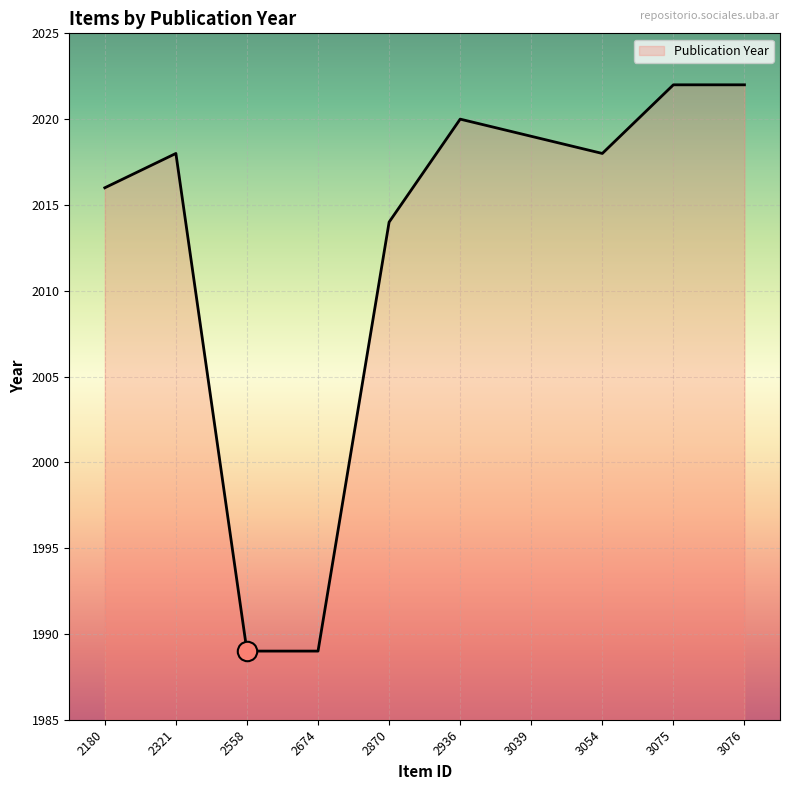

At which label is the value closest to 2005?

2870